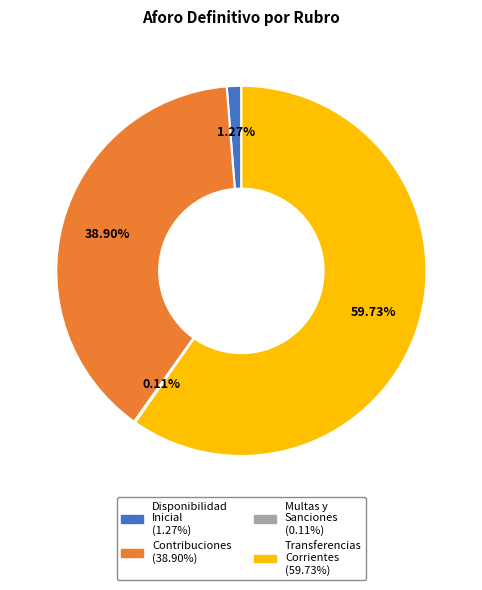

Is there any slice that represents more than half of the pie?

Yes